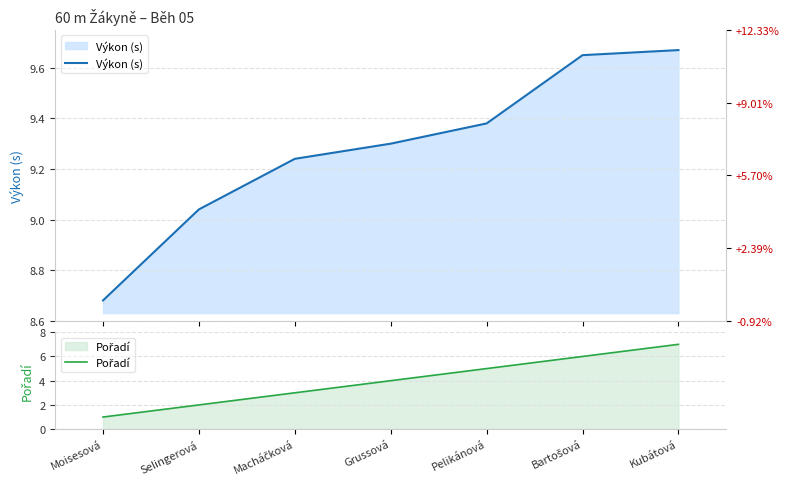

At which label is Pořadí closest to 4?

Grussová